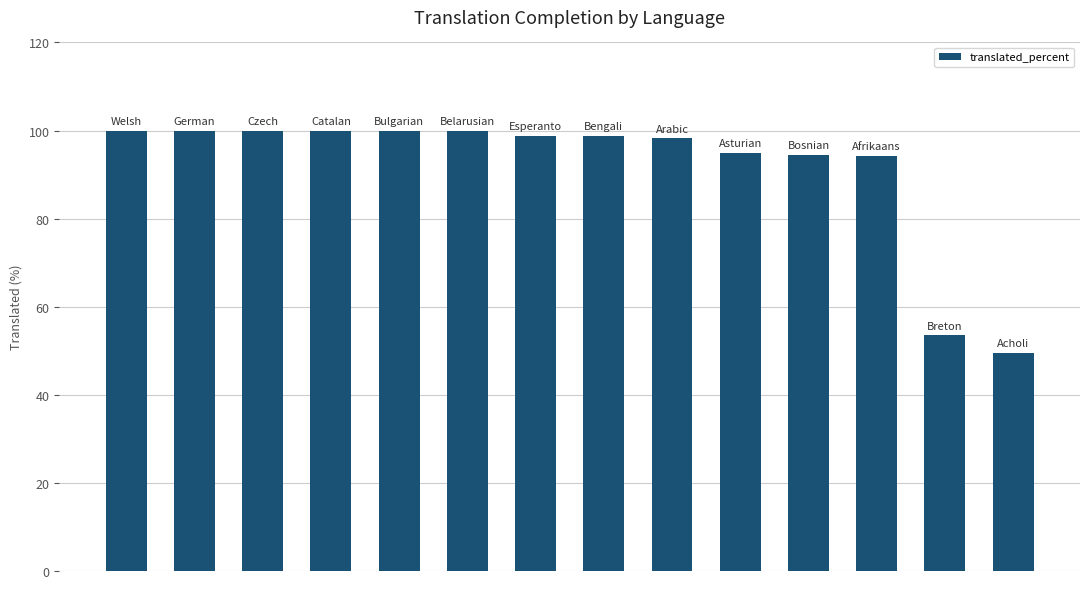

What is the smallest value displayed?

49.6